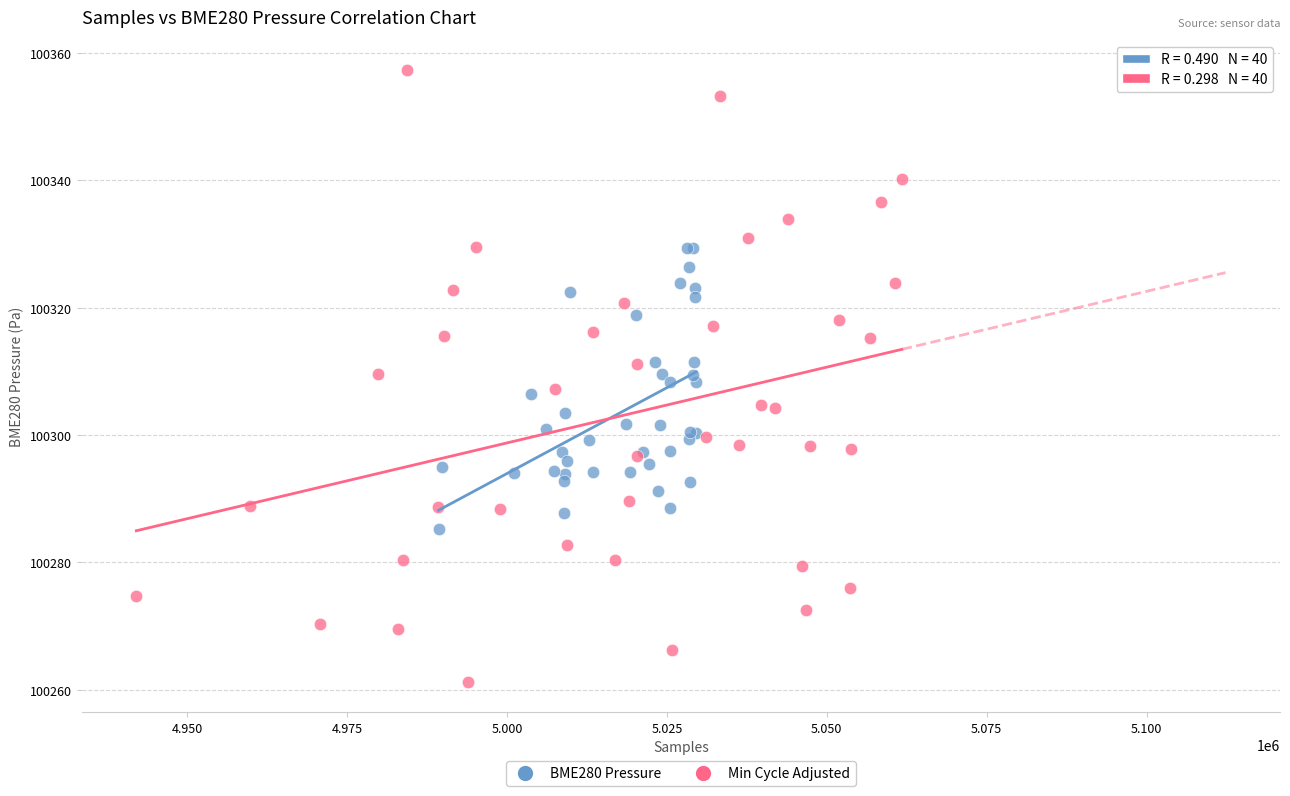

What are all the series names shown in the legend?

BME280 Pressure, Min Cycle Adjusted